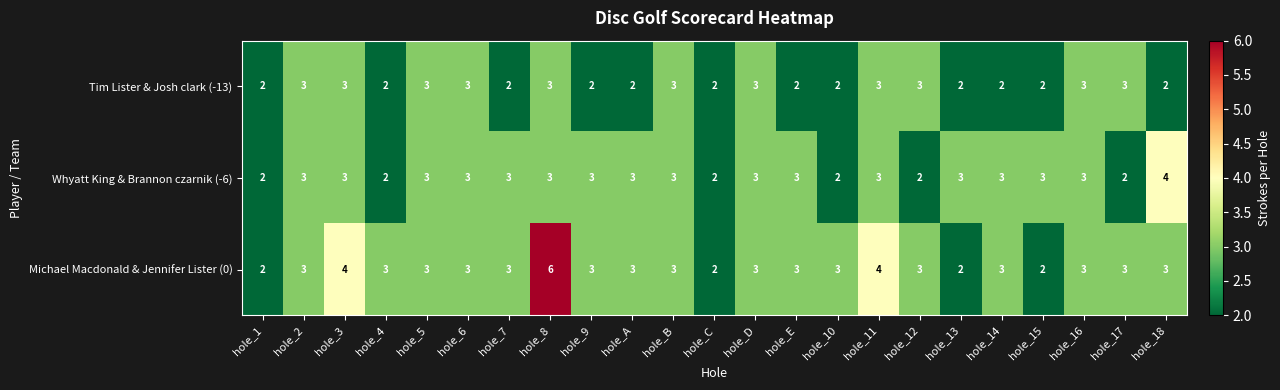

Which series changed the most between hole_2 and hole_A?

Tim Lister & Josh clark (-13)